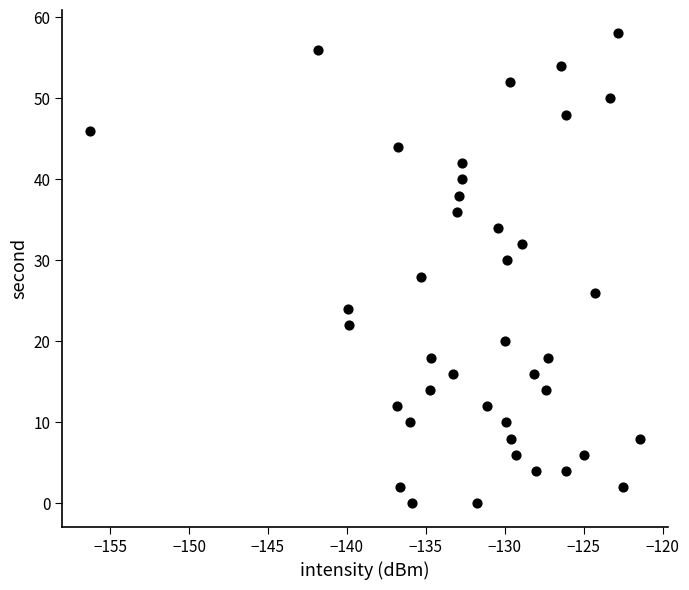

What is the range of Y values (max minus min)?

58